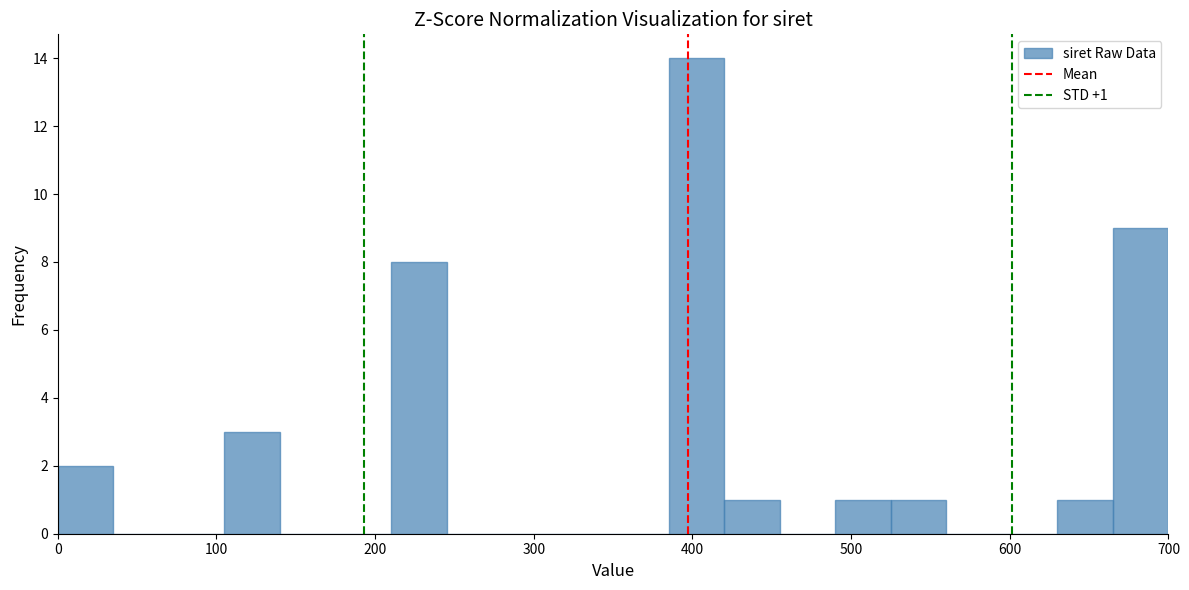

Read against the x-axis, roughly where is the centre of the tallest bar?

400